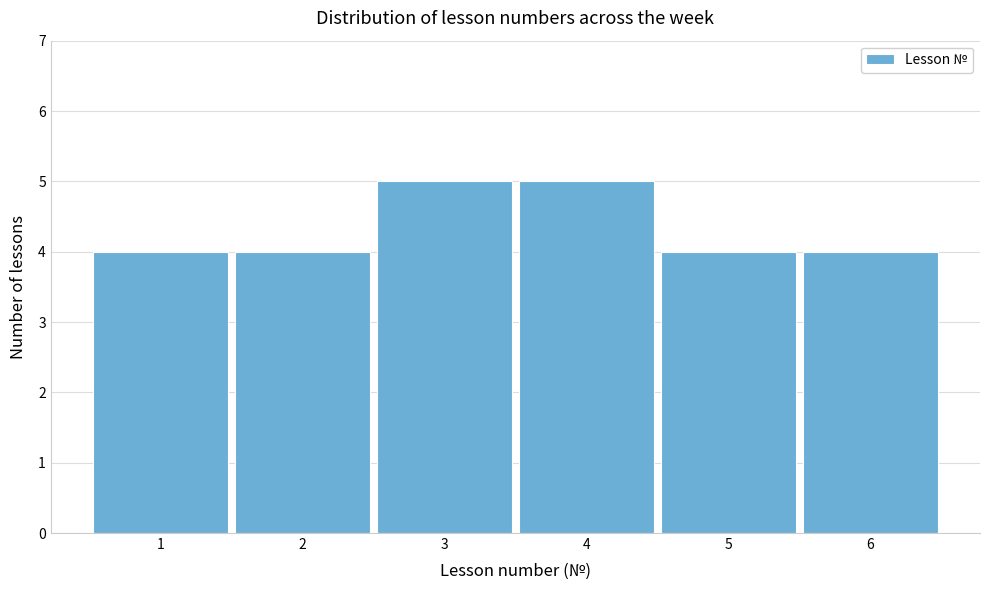

Reading left to right, what are all the values shown in this chart?

1=4	2=4	3=5	4=5	5=4	6=4